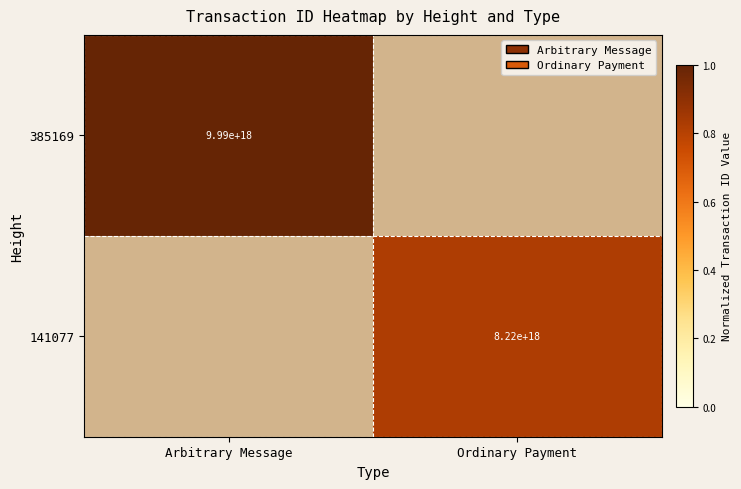

What is the maximum value shown in the chart?

1.0